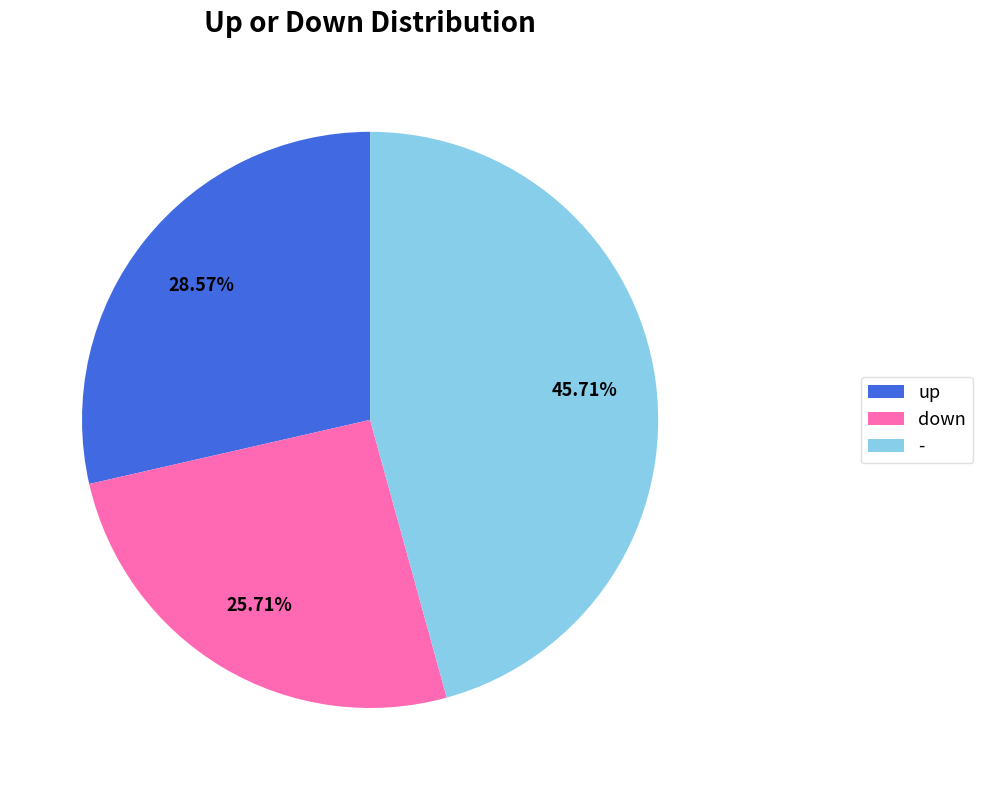

Is there a majority slice in this chart?

No